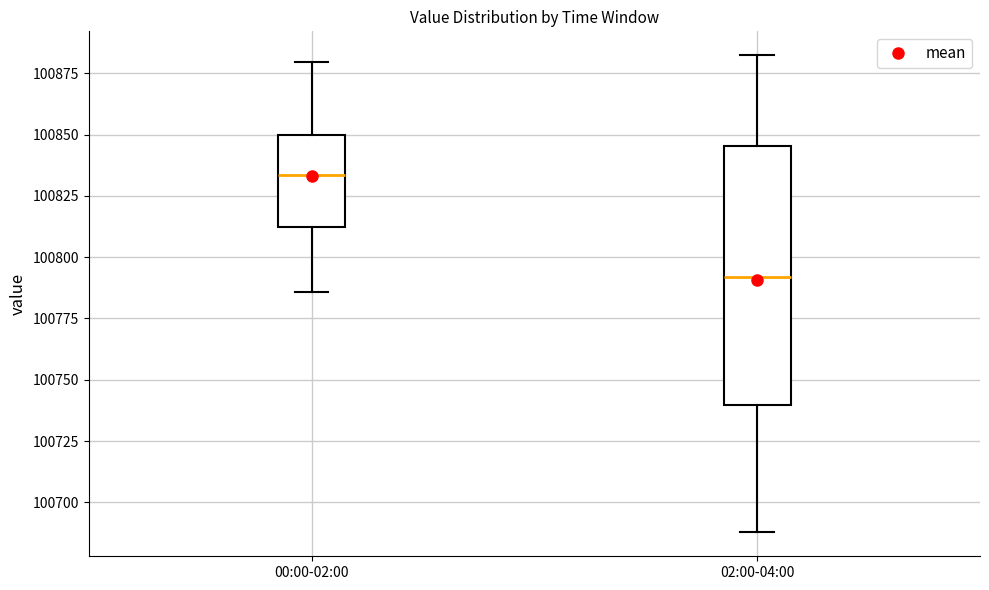

Reading left to right, transcribe this box plot: for each box, give where its median line is, the range the box spans, and where its two whiskers end, as read against the y-axis. The values are not printed on the chart, so give them approximately, as read against the axis.

00:00-02:00: median 100835, box 100810 to 100850, whiskers 100785 to 100880
02:00-04:00: median 100790, box 100740 to 100845, whiskers 100690 to 100880